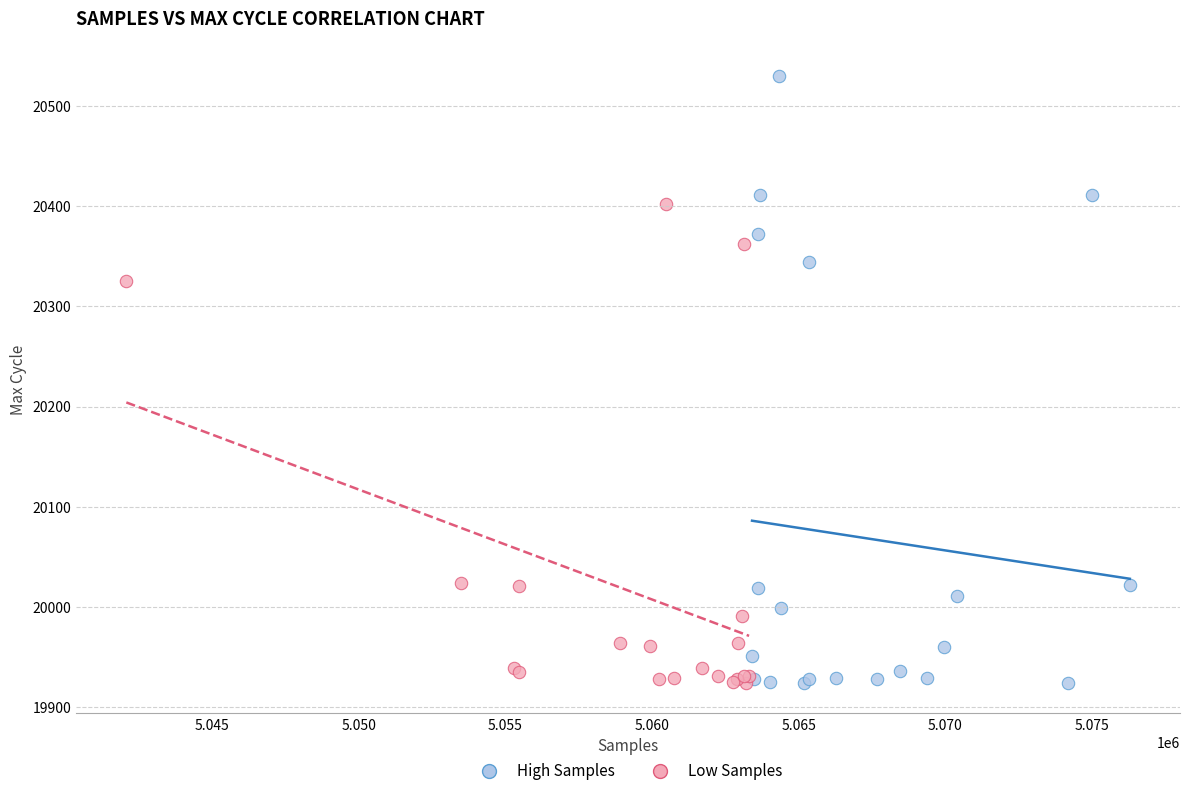

Which series contains the highest Y value?

High Samples